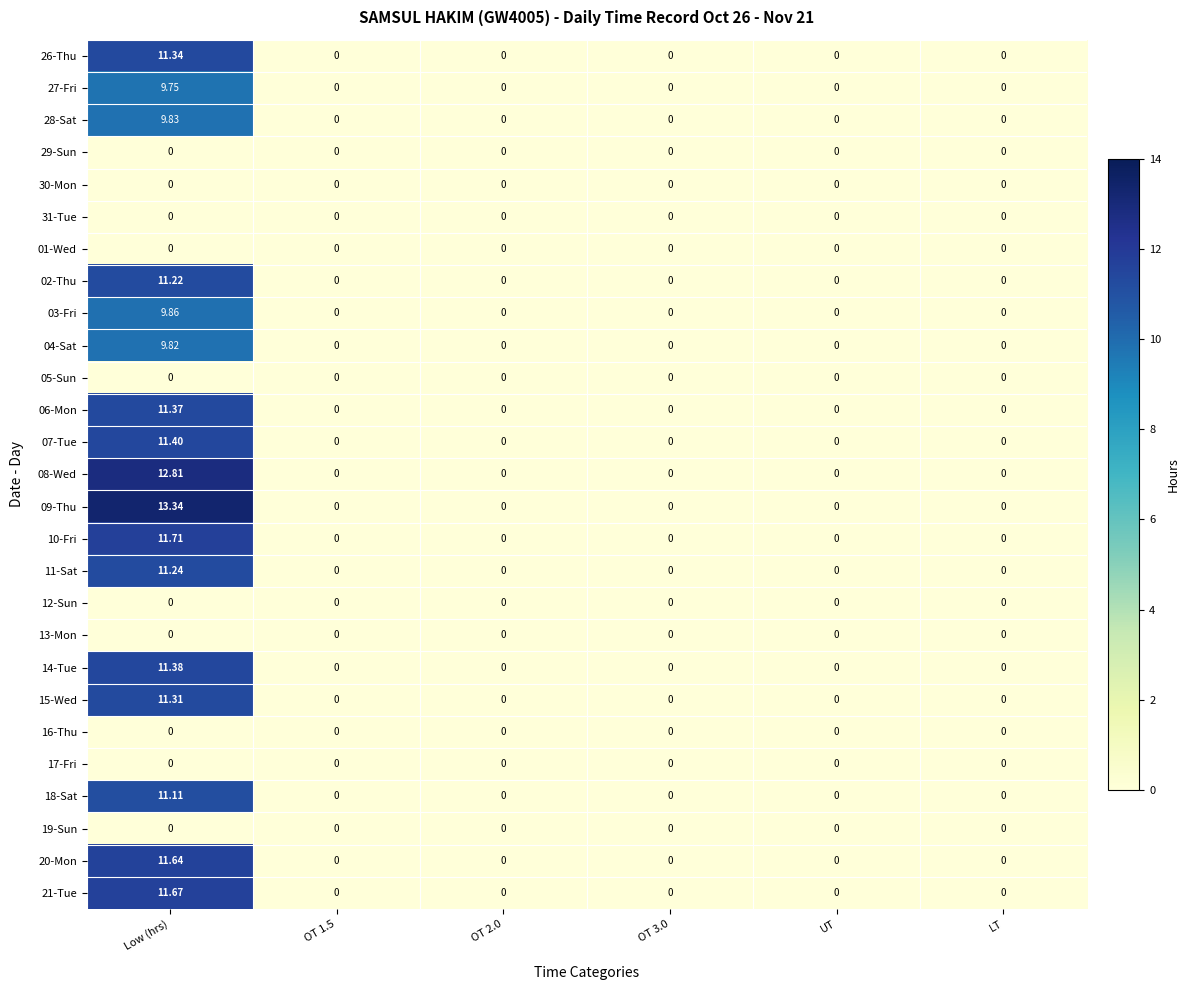

At how many categories does at least one series exceed 12?

1